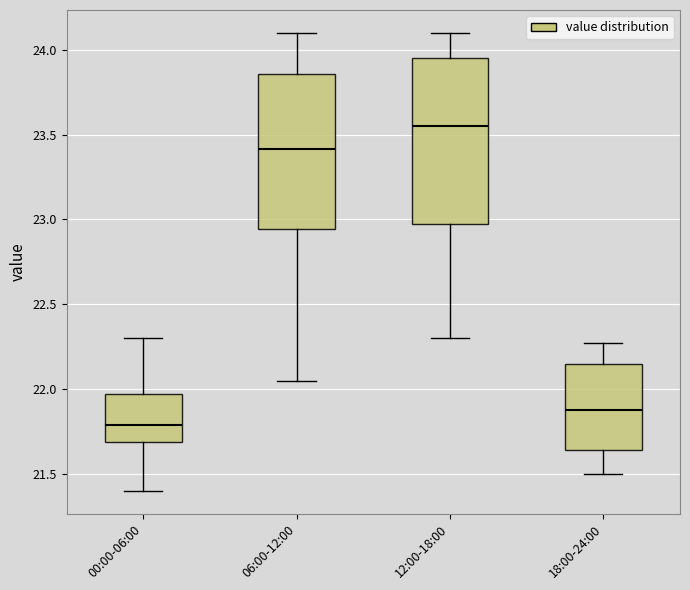

Which box is the tallest, from its lower edge to its upper edge?

12:00-18:00